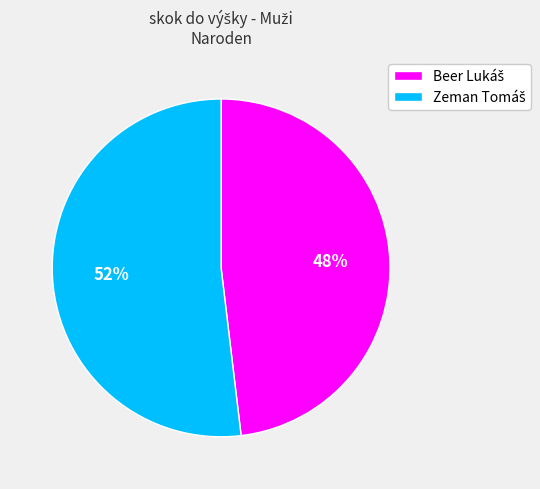

Is there any slice that represents more than half of the pie?

Yes